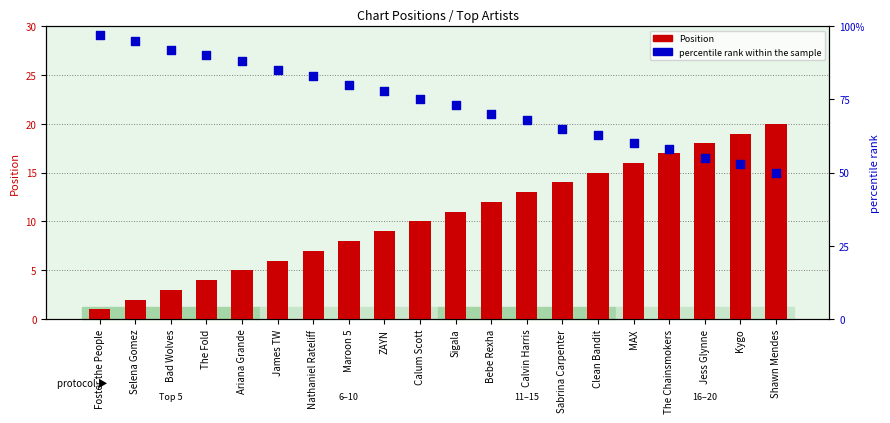

Which series reaches the maximum Y coordinate?

percentile rank within the sample